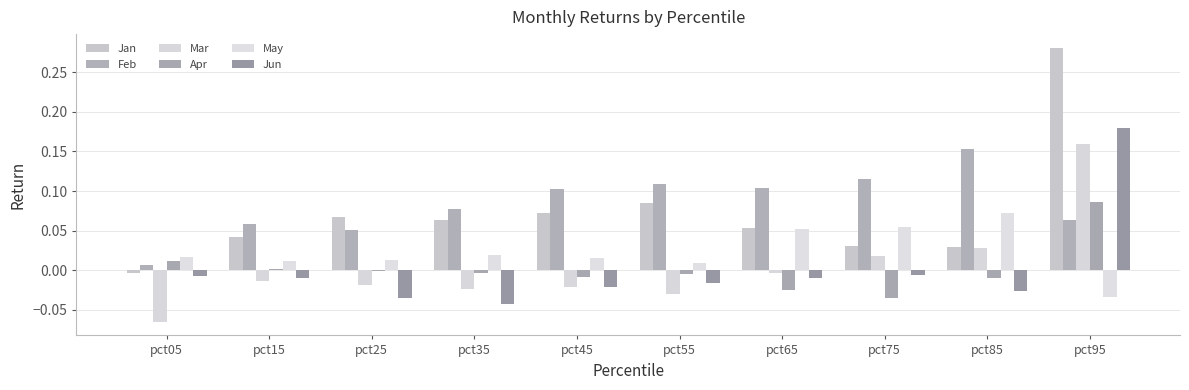

Is the value of Mar at pct25 greater than the value of May at pct15?

No